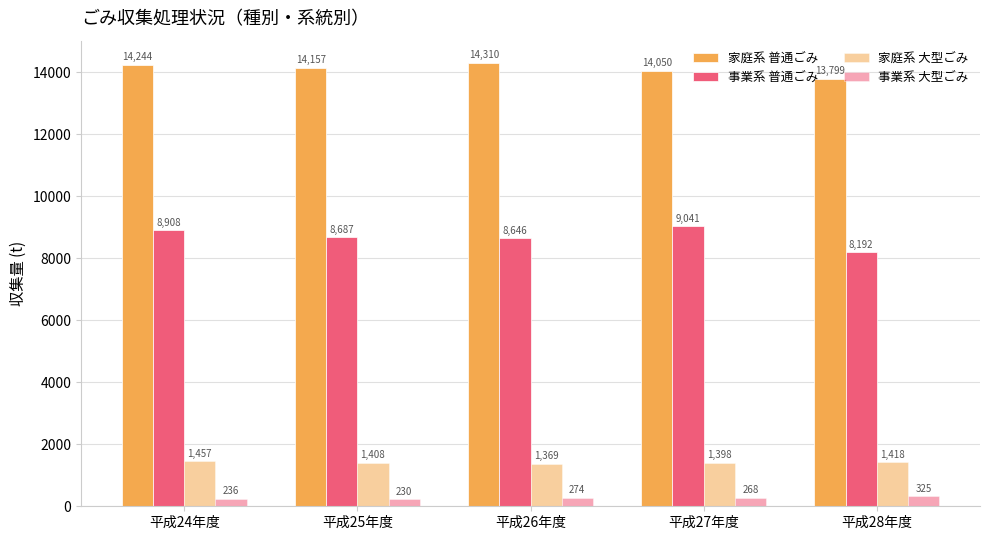

At 平成25年度, list the series in order from smallest to largest.

事業系 大型ごみ, 家庭系 大型ごみ, 事業系 普通ごみ, 家庭系 普通ごみ